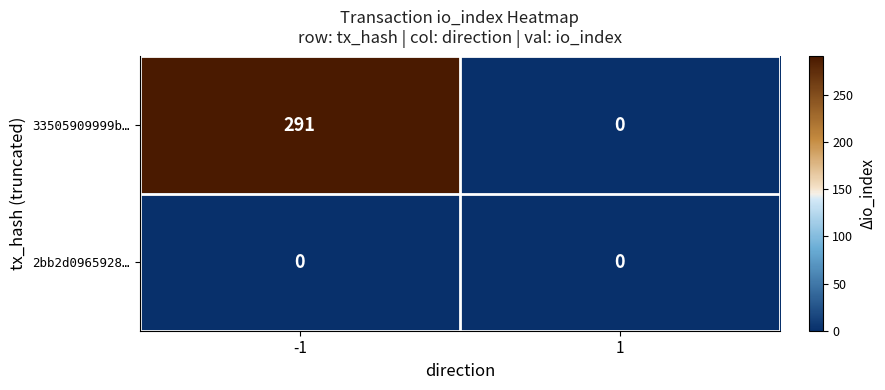

Reading right to left, transcribe all the data shown in this chart.

33505909999b…: 0	291
2bb2d0965928…: 0	0